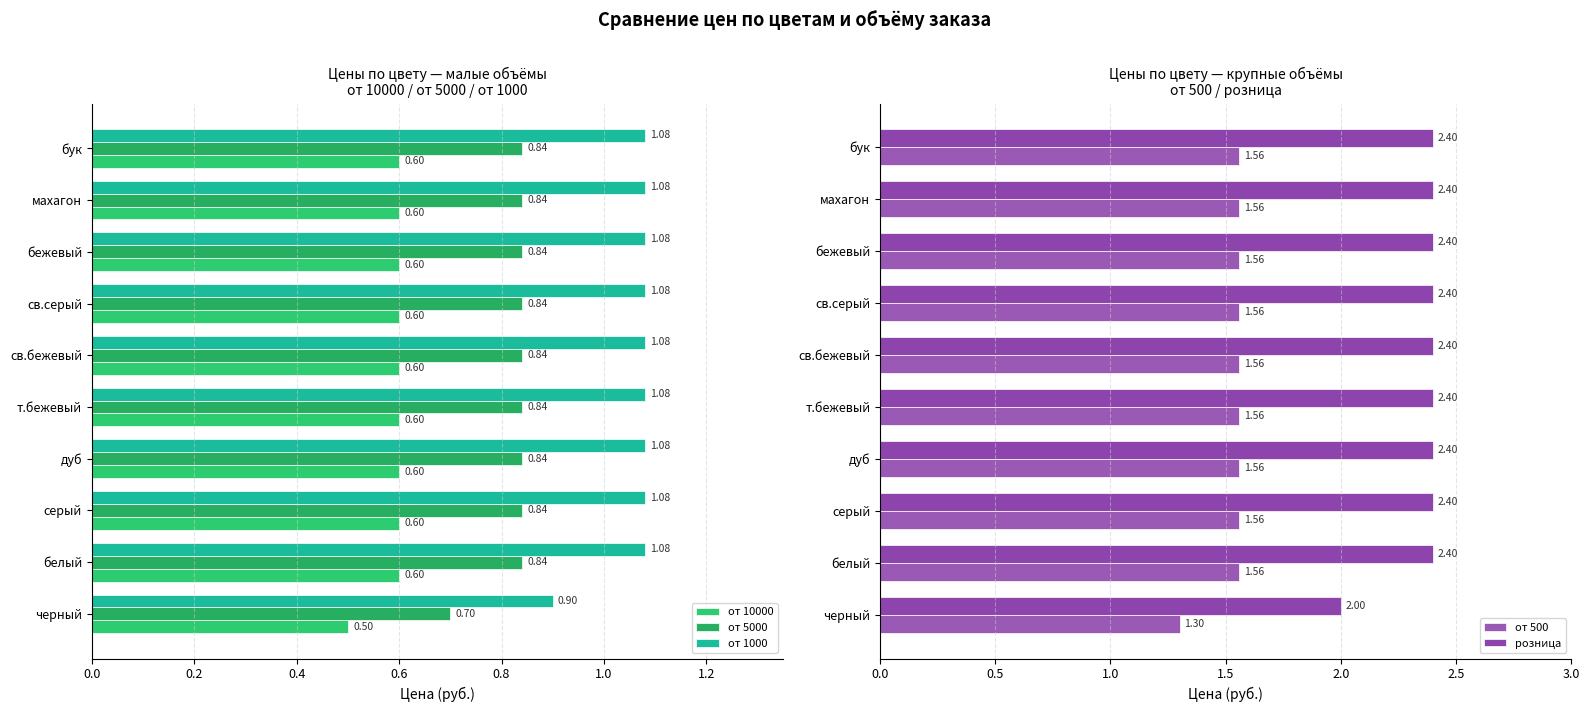

What is the average value of the от 500 series?

1.5